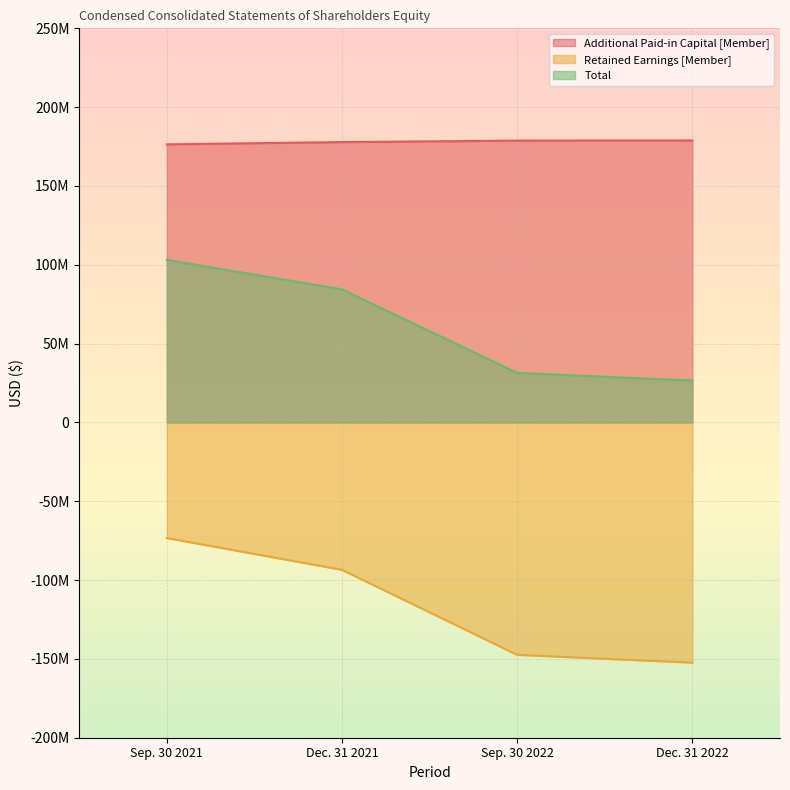

What is the difference between the Total values at Dec. 31 2021 and Dec. 31 2022?

57809239